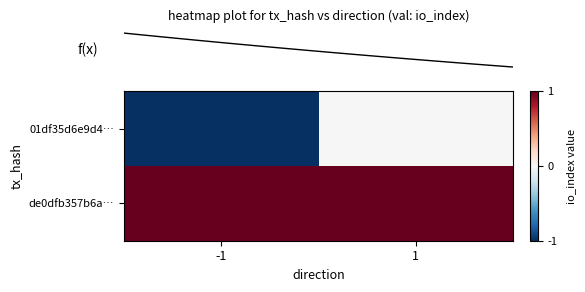

What is the greatest value displayed?

1